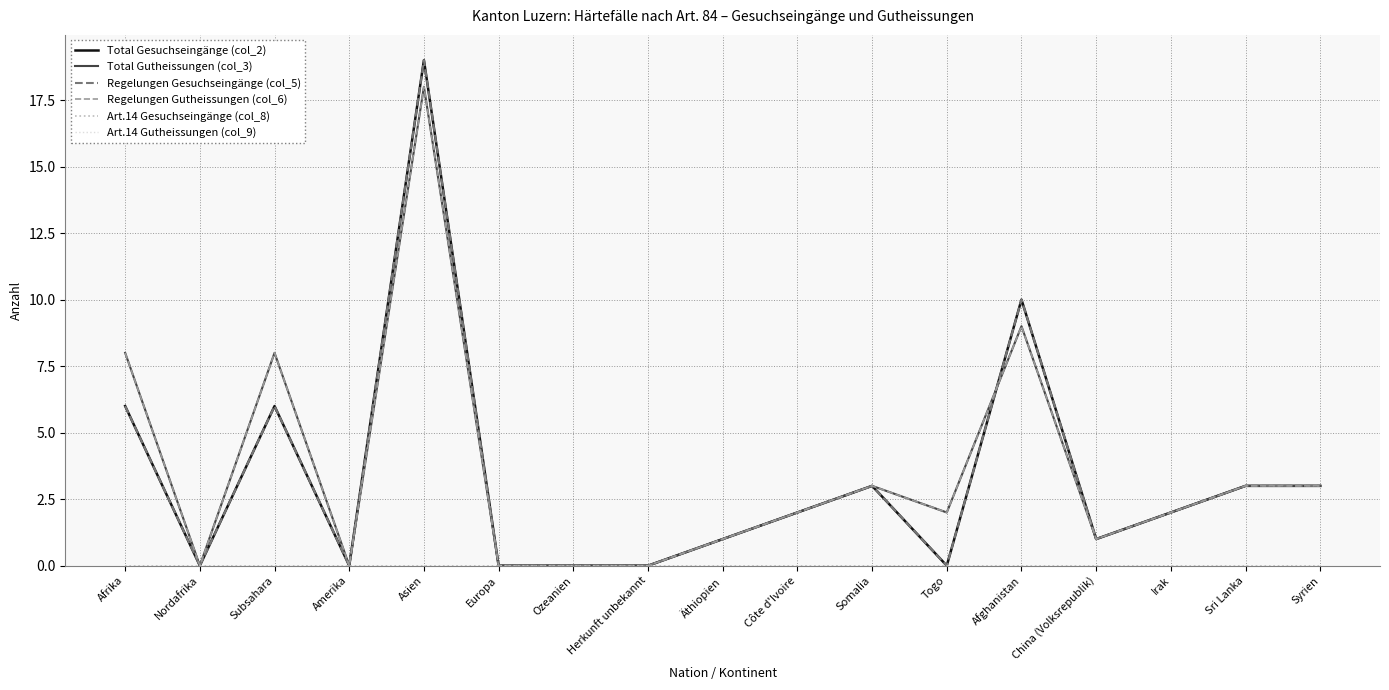

Does the chart have visible grid lines?

Yes